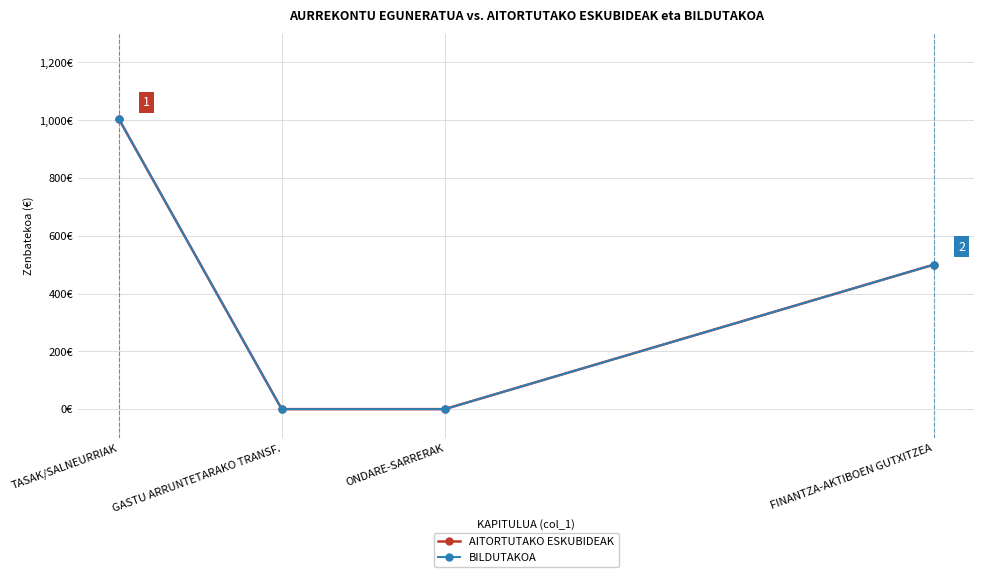

Does the chart have visible grid lines?

Yes